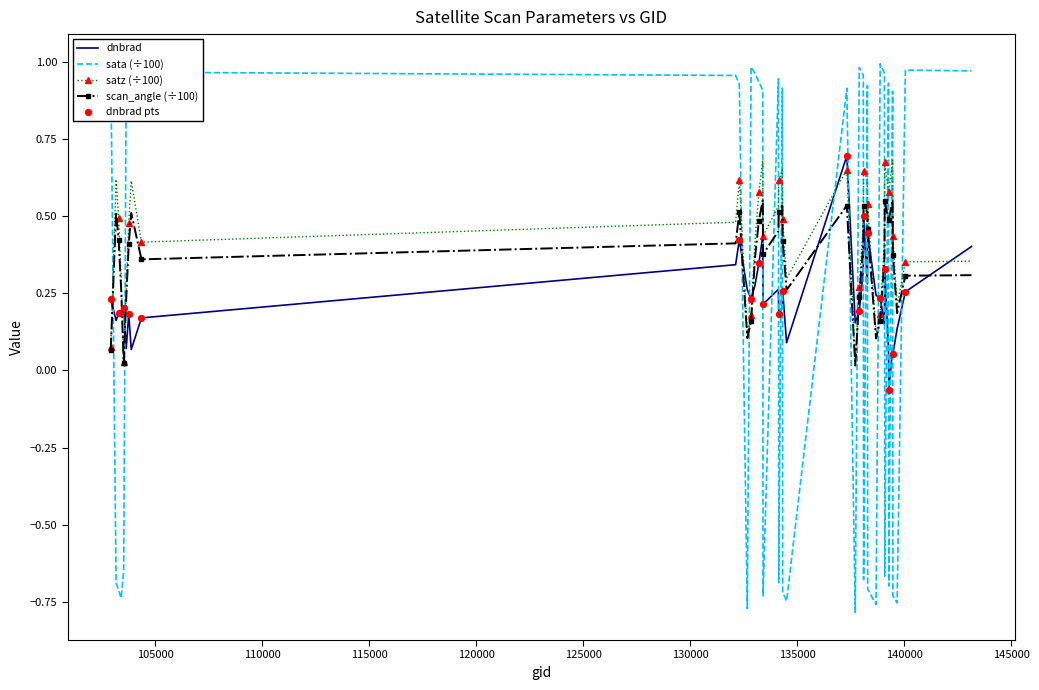

Which series has the largest total across all categories?

satz